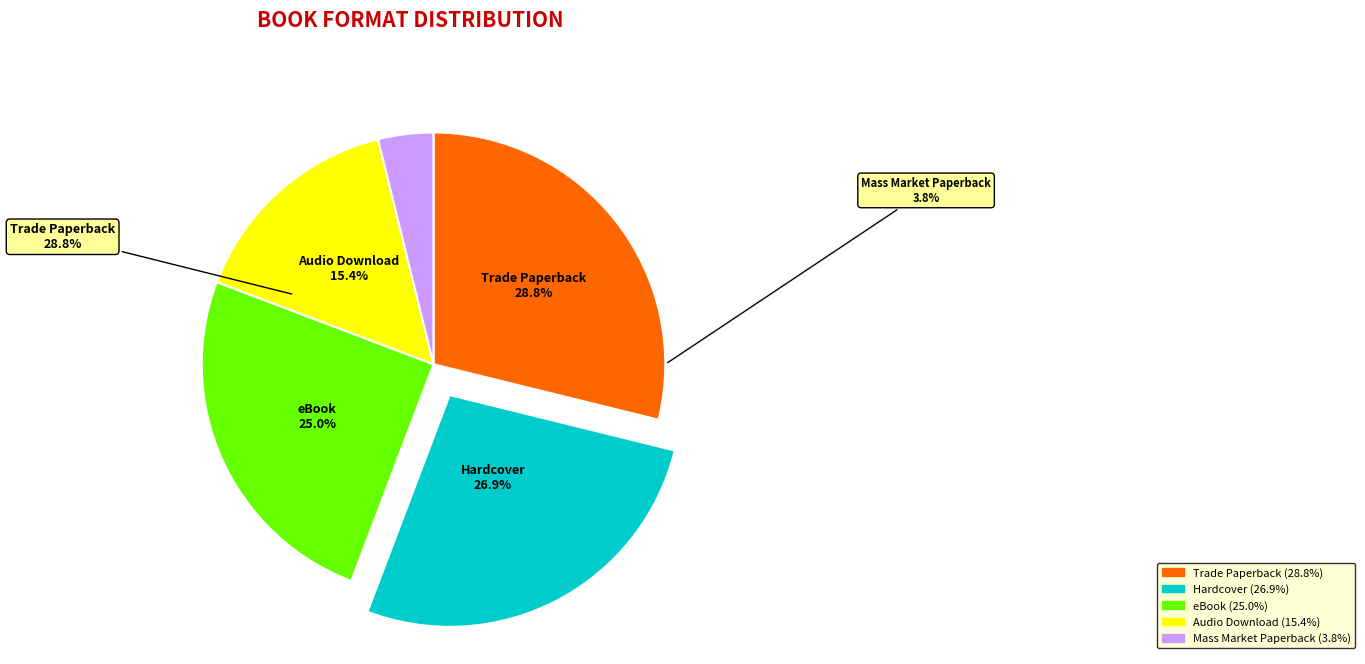

How many slices are in this pie chart?

5